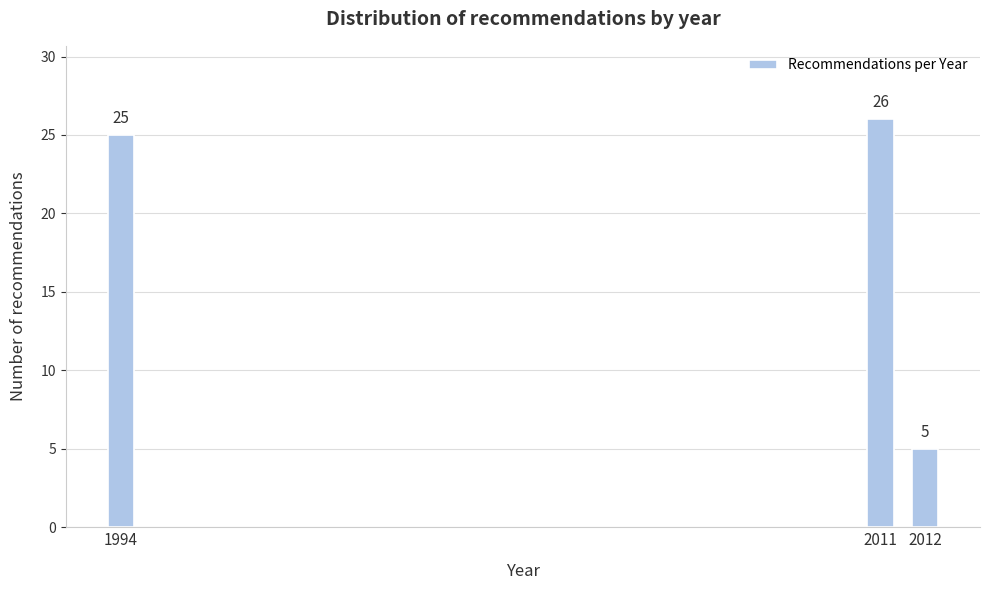

Reading left to right, what are all the values shown in this chart?

1994=25	2011=26	2012=5